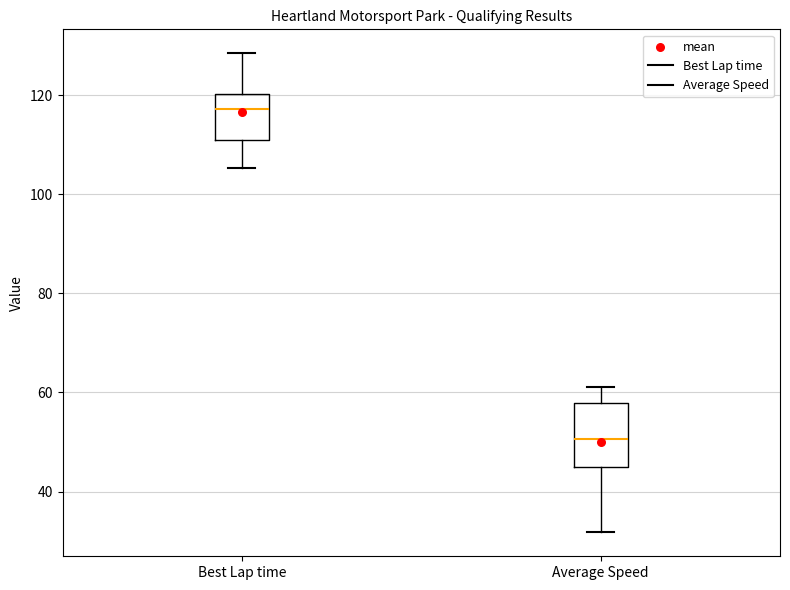

Which box has the highest median line?

Best Lap time